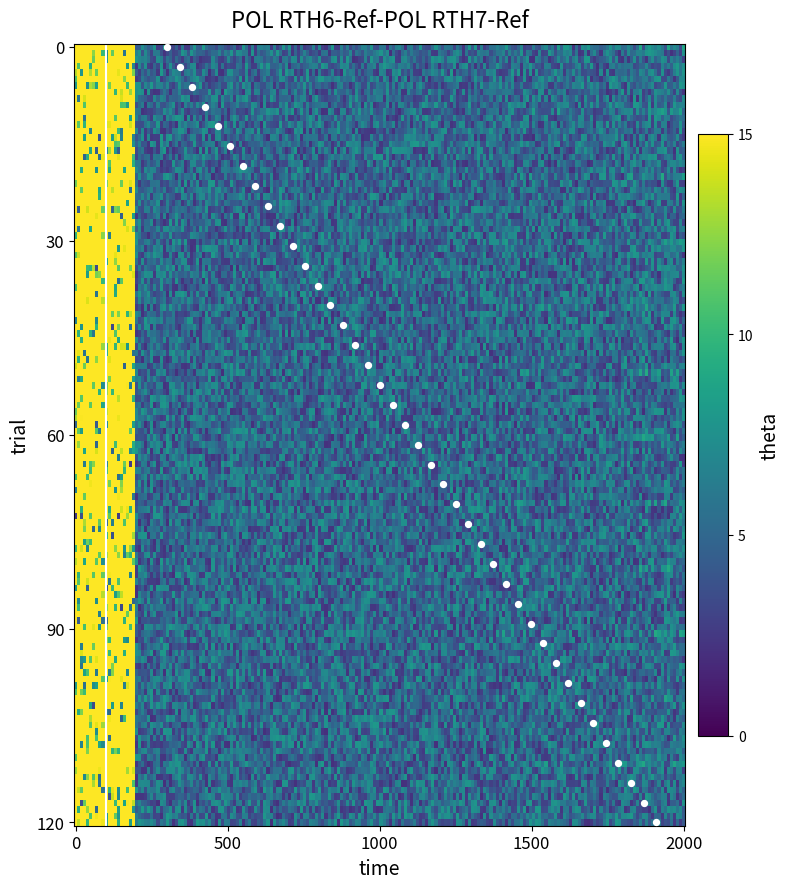

What is the range of Y values (max minus min)?

119.0